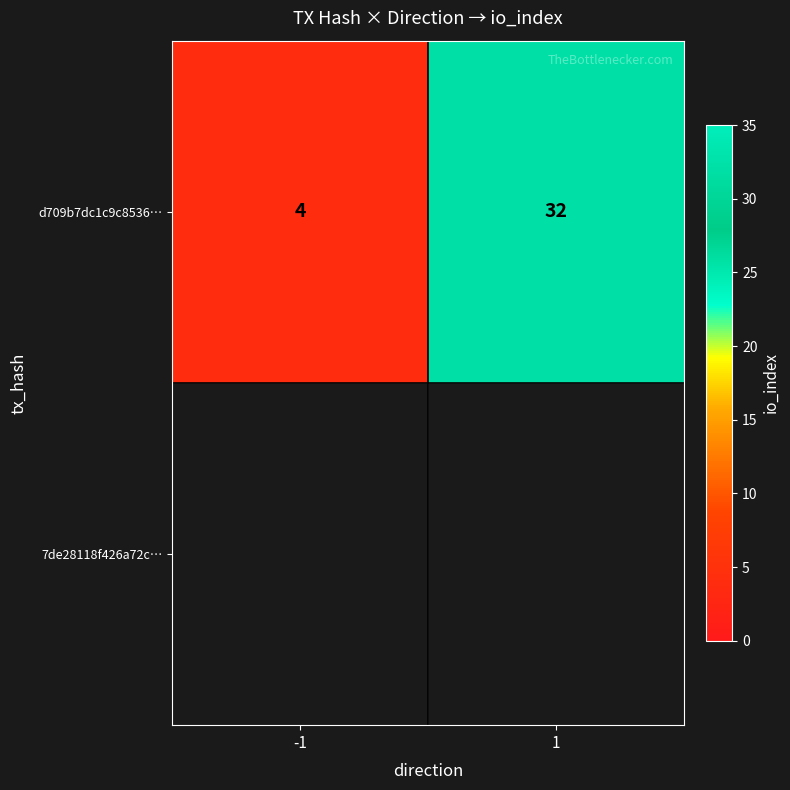

Rank the categories by value from lowest to highest.

-1, 1